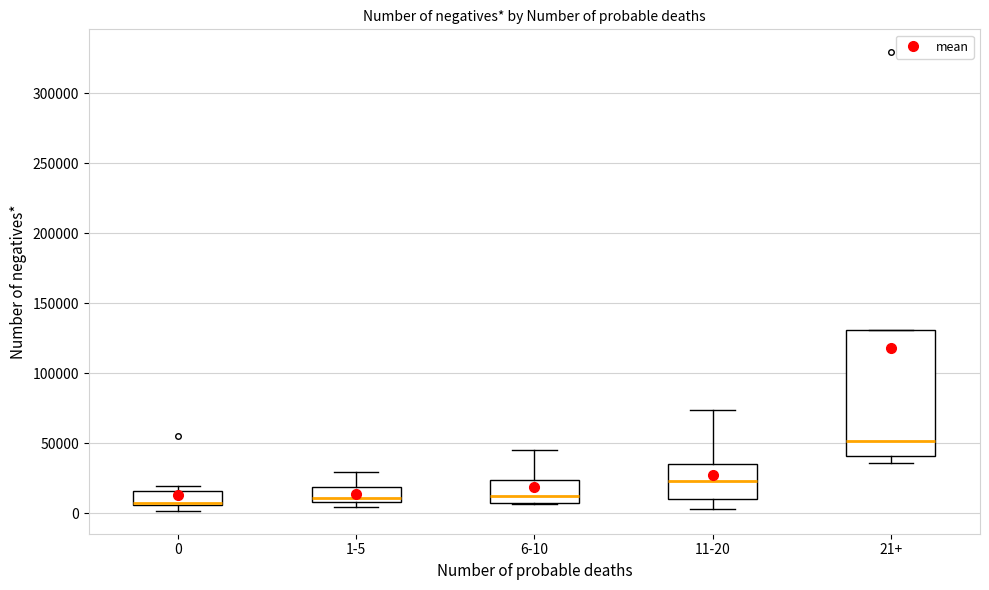

Which box is the tallest, from its lower edge to its upper edge?

21+